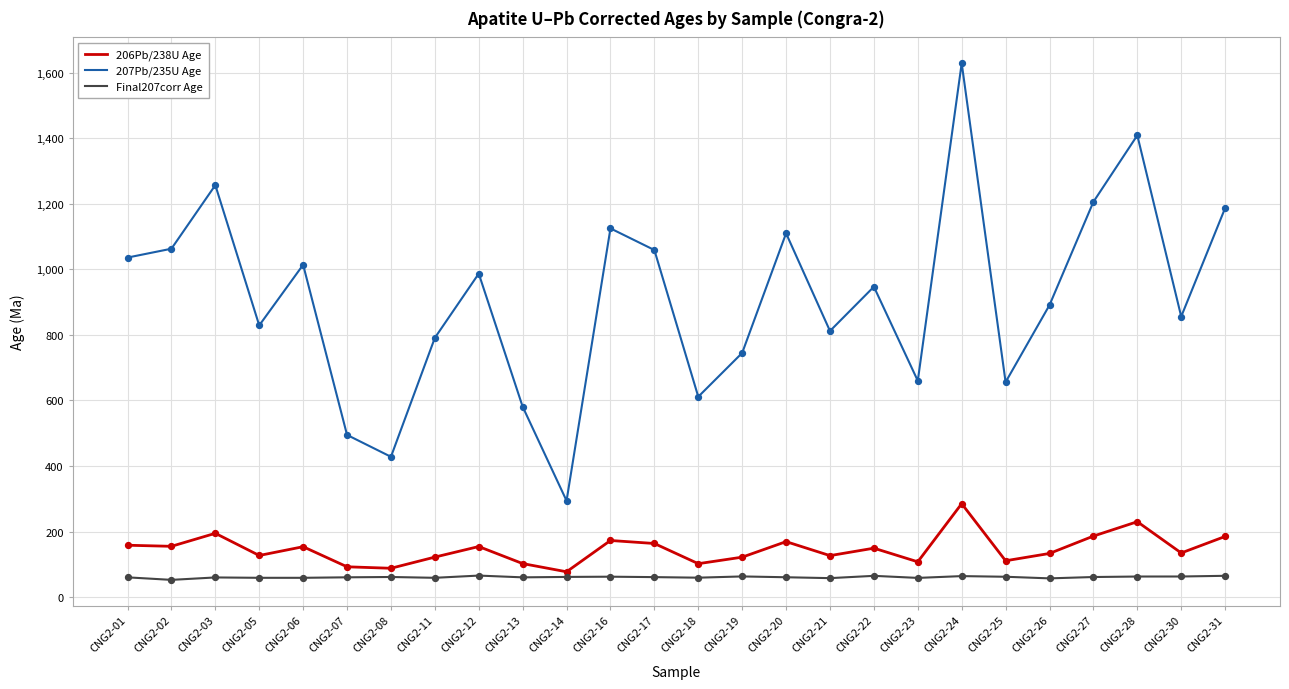

Between CNG2-05 and CNG2-18, which series saw the biggest shift?

207Pb/235U Age